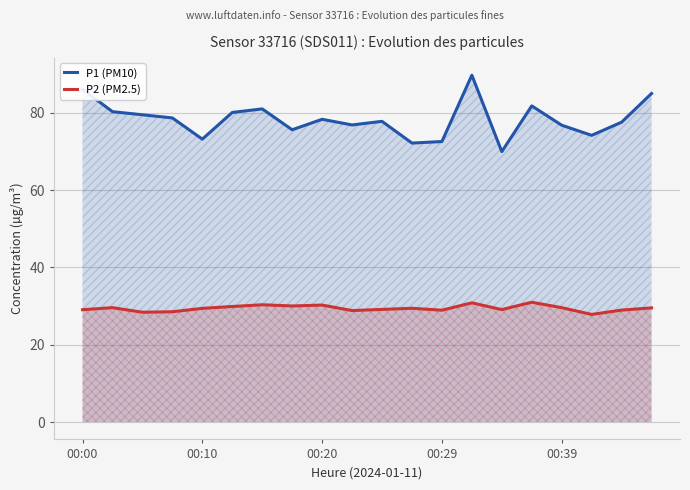

Rank the series by their maximum value, from highest to lowest.

P1 (PM10), P2 (PM2.5)